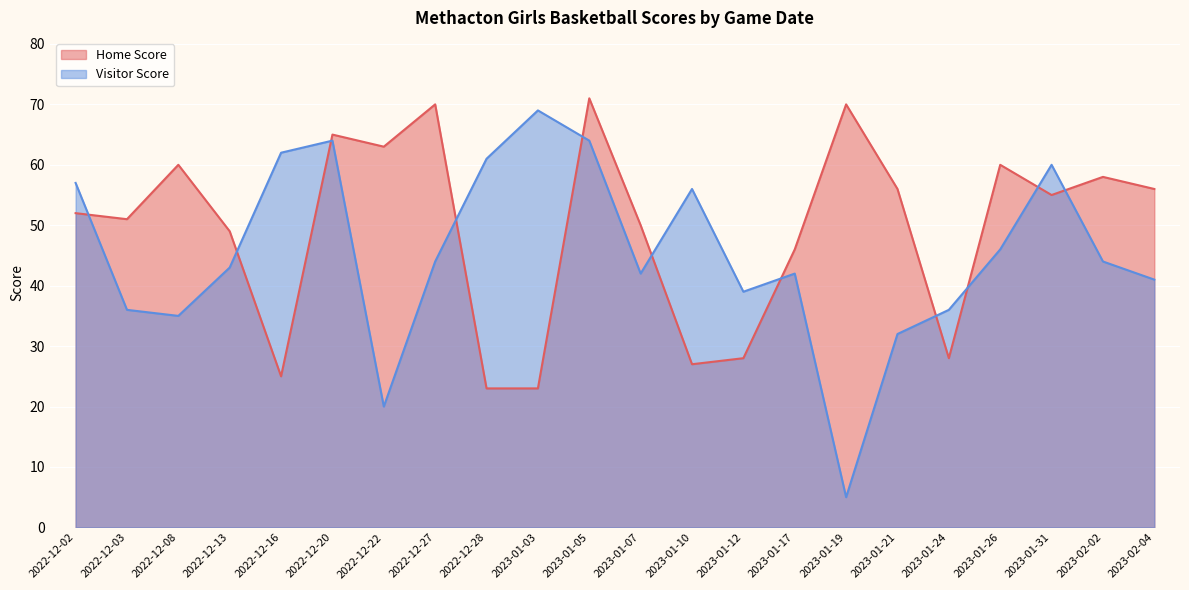

The Home Score series shows 86 at 2023-02-04. True or false?

False